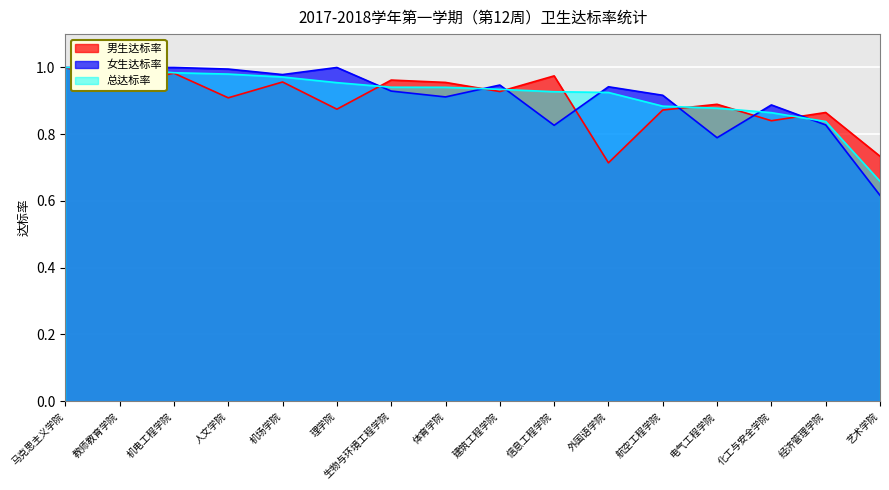

What is the minimum value shown in the chart?

0.6